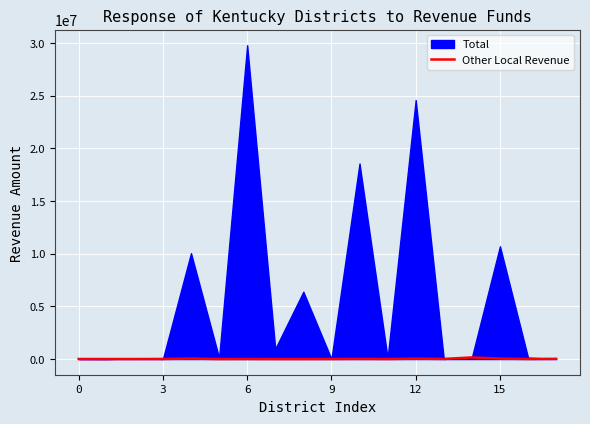

How many interior local valleys (lower than both neighbors) does the data have?

5